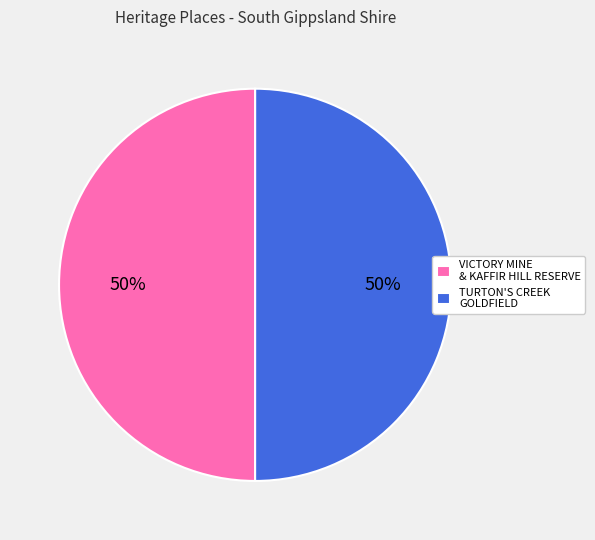

To the nearest percent, what is the combined percentage of VICTORY MINE & KAFFIR HILL RESERVE and TURTON'S CREEK GOLDFIELD?

100%